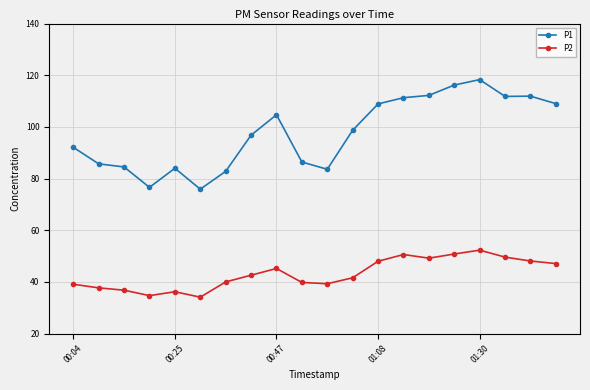

True or false: P1 and P2 intersect in this chart.

False